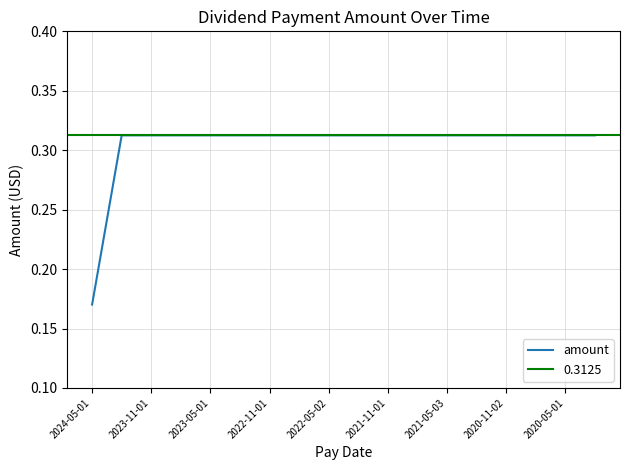

What is the value of the 7th point from the left?

0.3